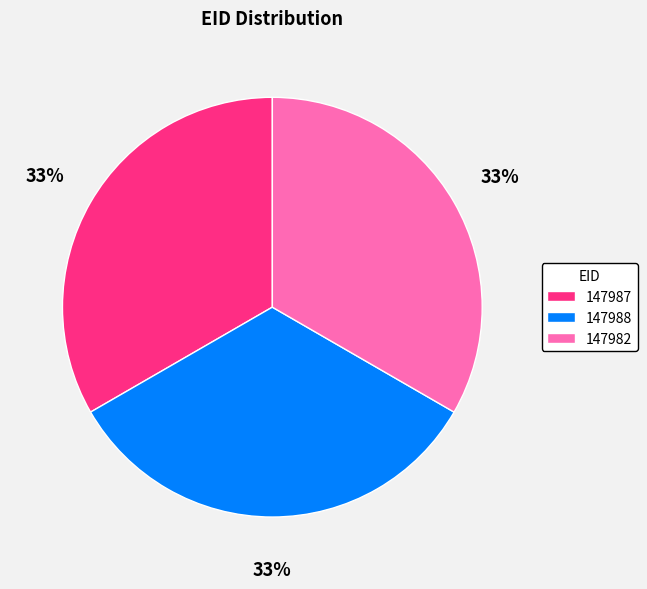

To the nearest percent, what is the average slice percentage?

33%